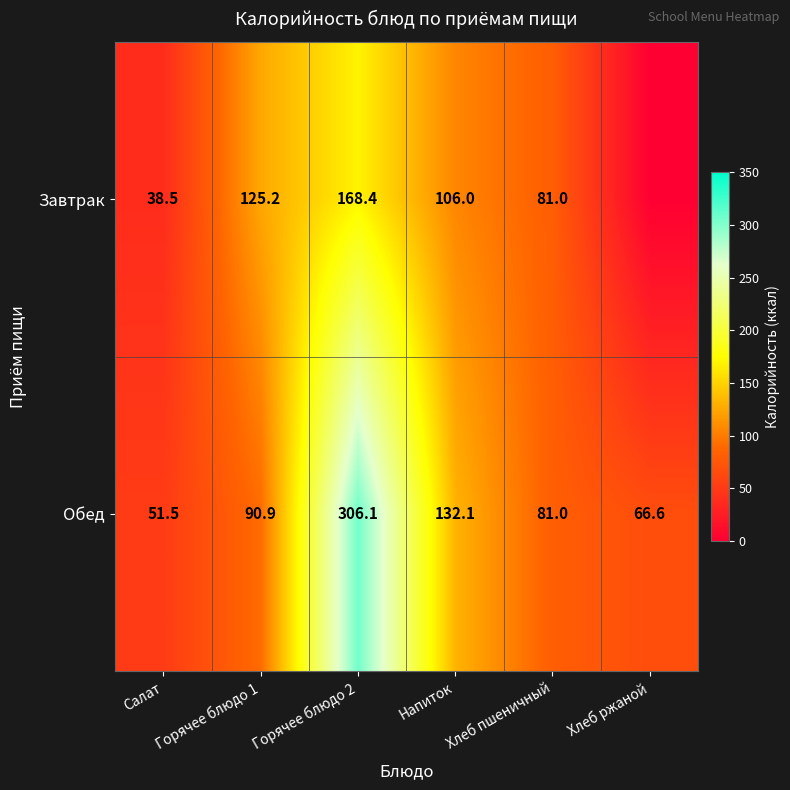

What is the sum of the Обед values at Горячее блюдо 2 and Салат?

357.6